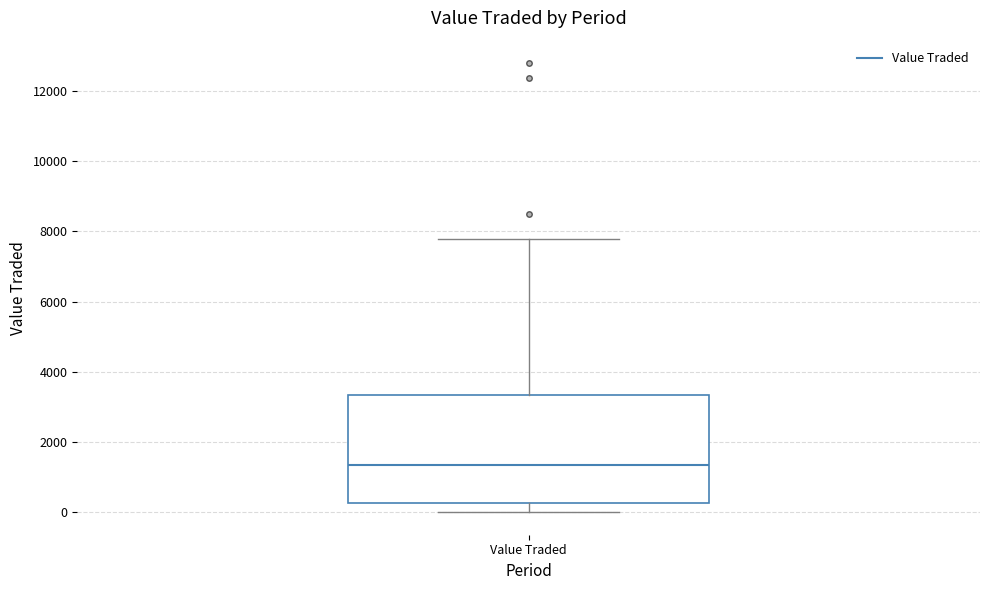

Where is the upper edge of the box for Value Traded on the y-axis? The values are not printed on the chart, so give them approximately, as read against the axis.

3400